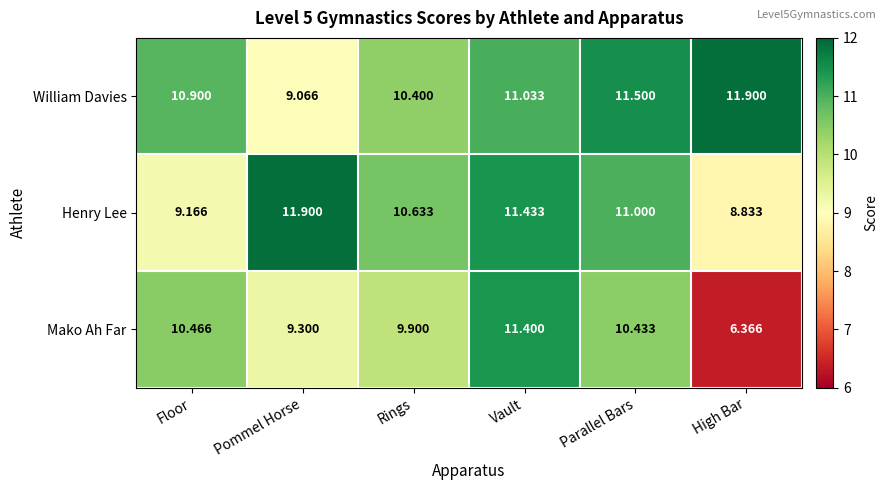

What is the total value across all series at Floor?

30.5